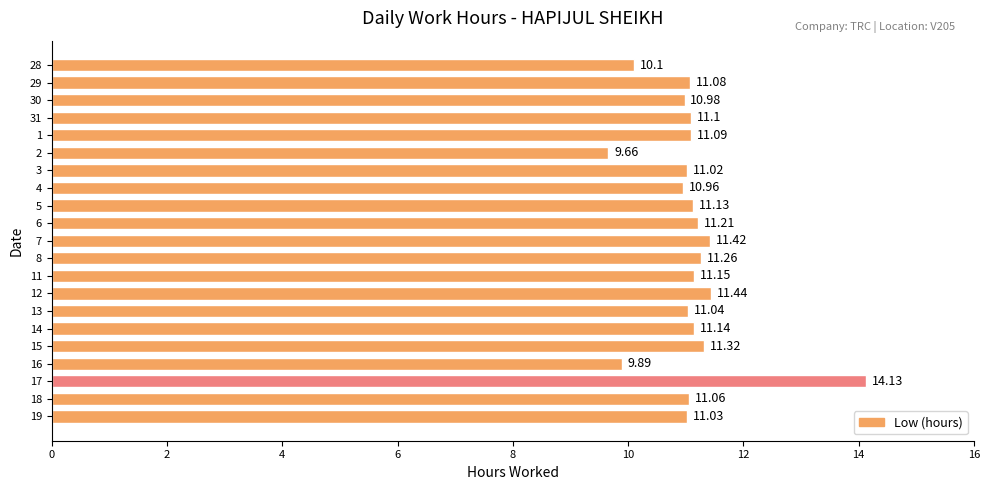

Approximately how many times larger is the value at 12 compared to 13?

1.0